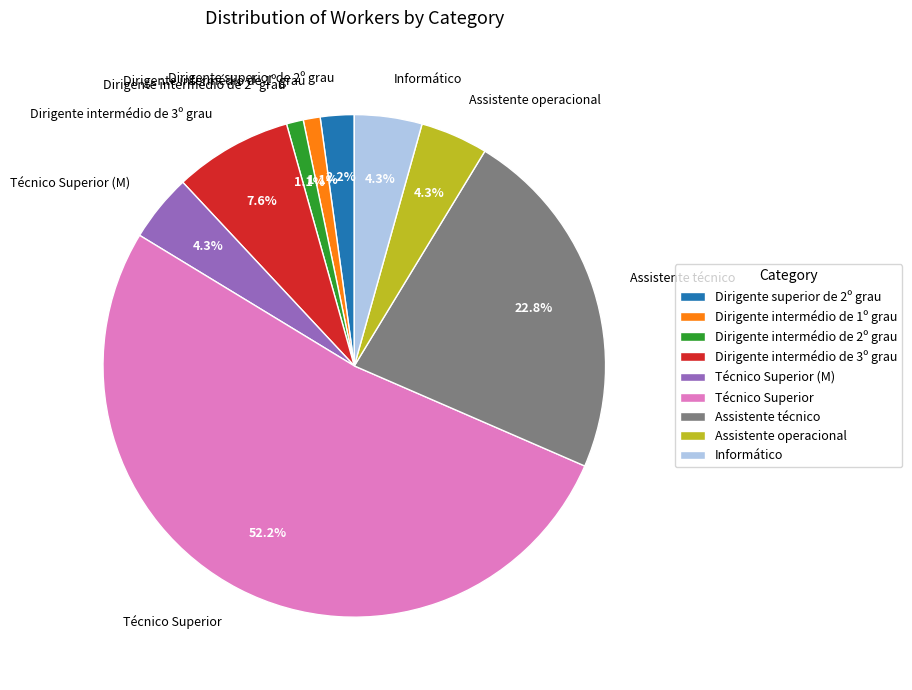

Does Informático account for over 50% of the chart?

No